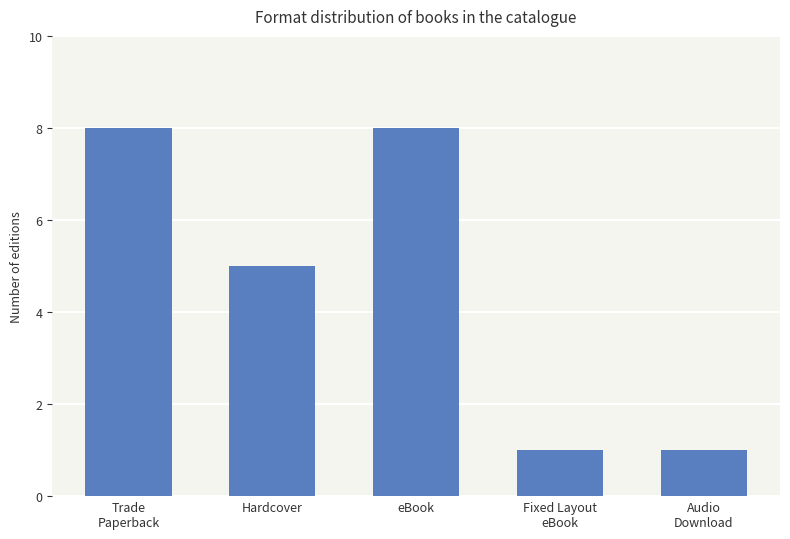

Where does the data first go above 5?

Trade
Paperback